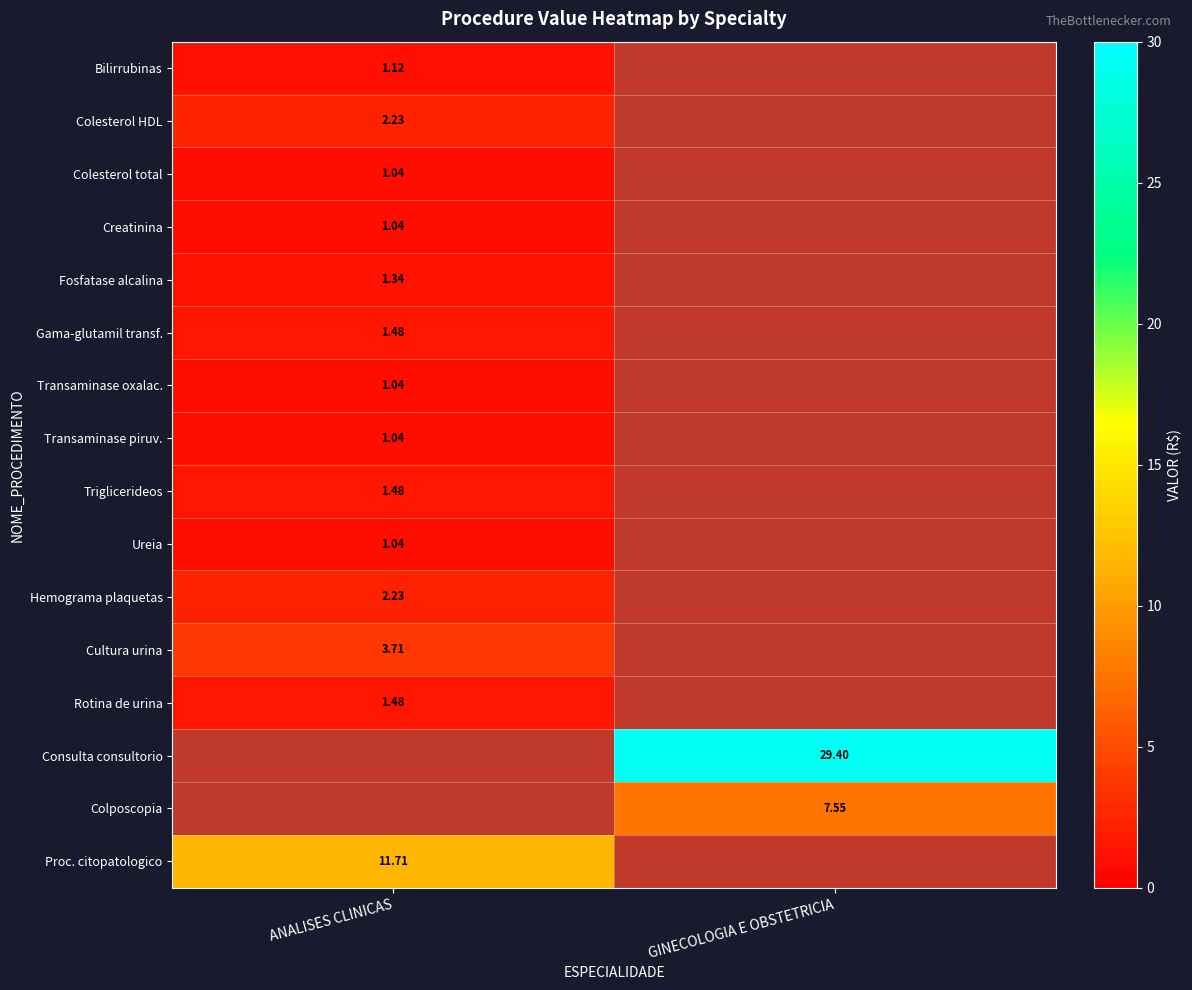

Count the number of categories in the chart.

2